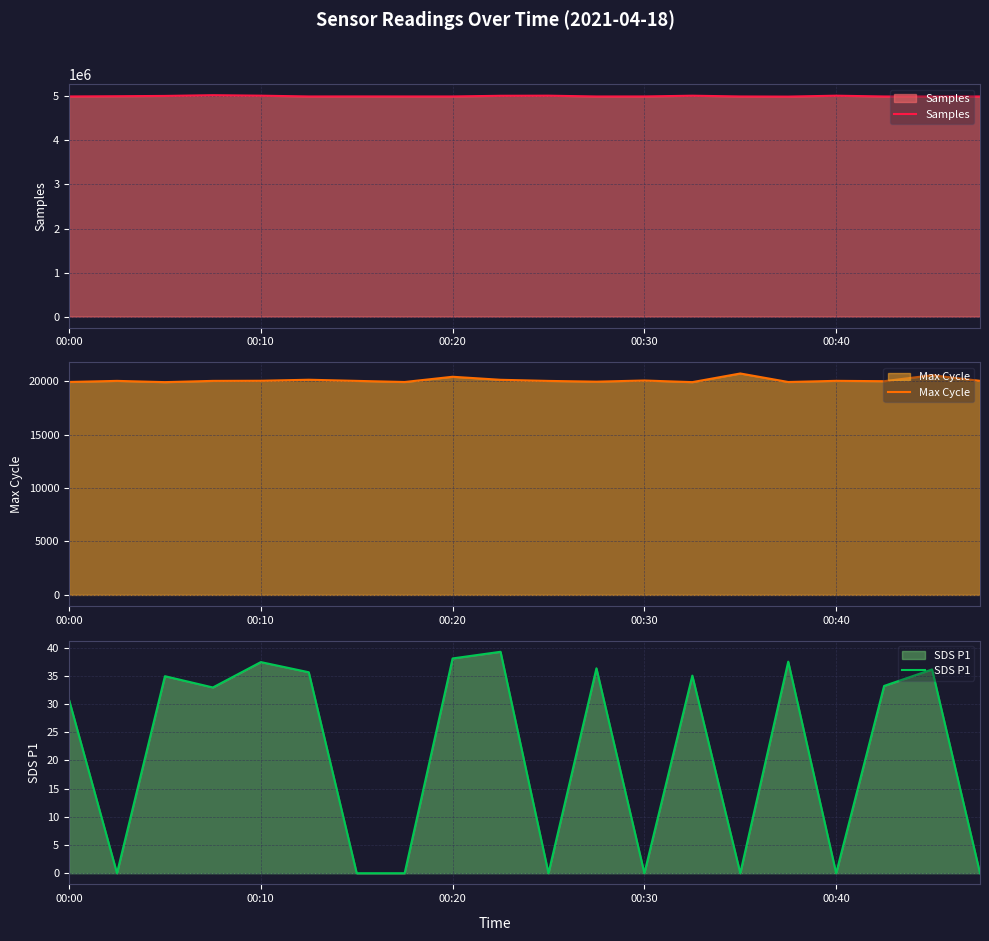

What is the highest value of the Max Cycle series?

20713